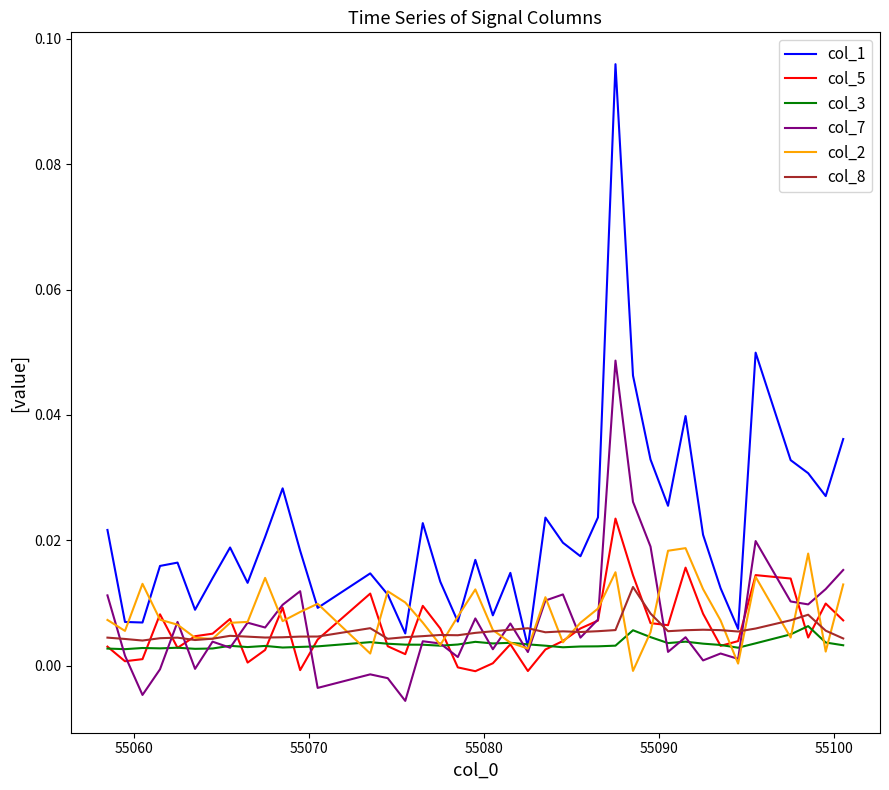

In col_5, how many points are lower than both neighbors (excluding endpoints)?

10